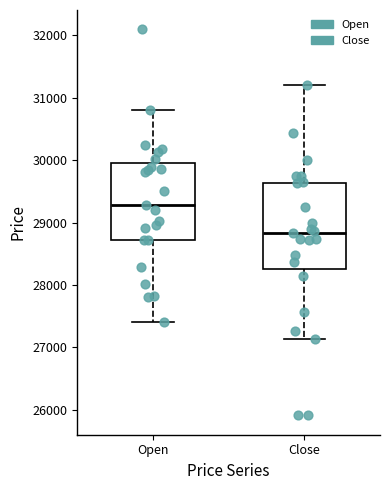

Reading left to right, transcribe this box plot: for each box, give where its median line is, the range the box spans, and where its two whiskers end, as read against the y-axis. The values are not printed on the chart, so give them approximately, as read against the axis.

Open: median 29300, box 28700 to 30000, whiskers 27400 to 30800
Close: median 28800, box 28300 to 29600, whiskers 27100 to 31200